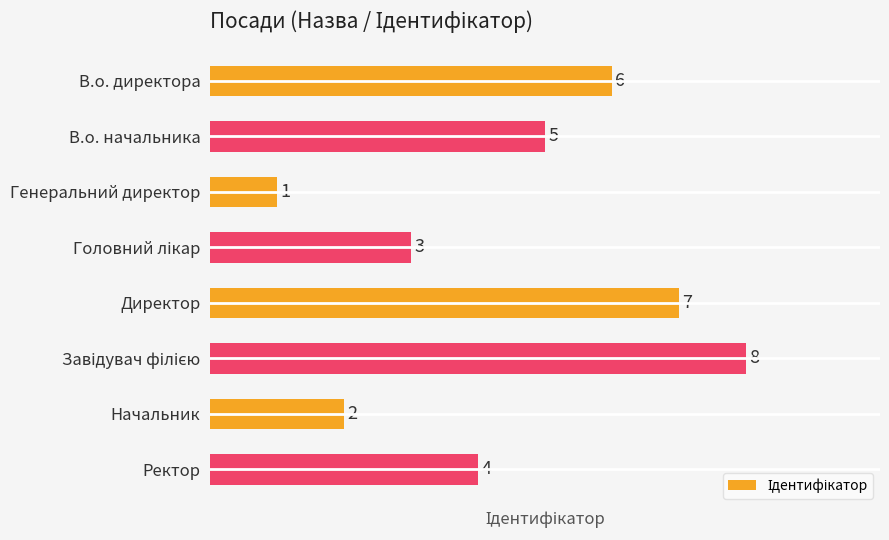

How many series are shown in this chart?

1